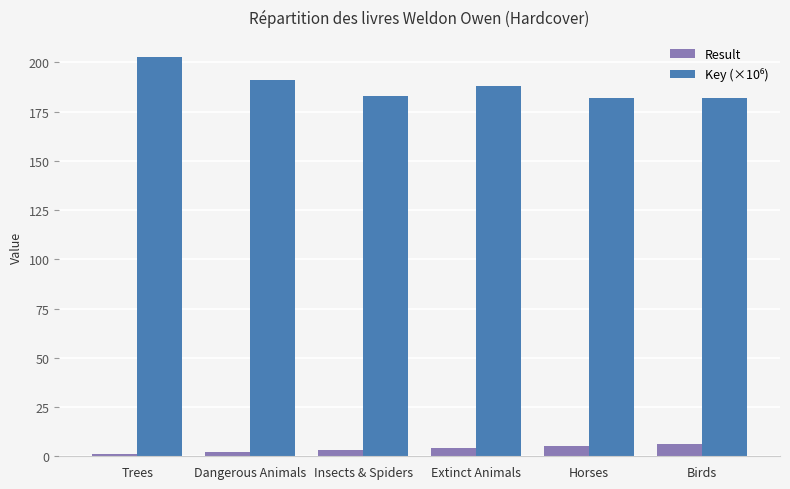

What is the maximum value shown in the chart?

202.8